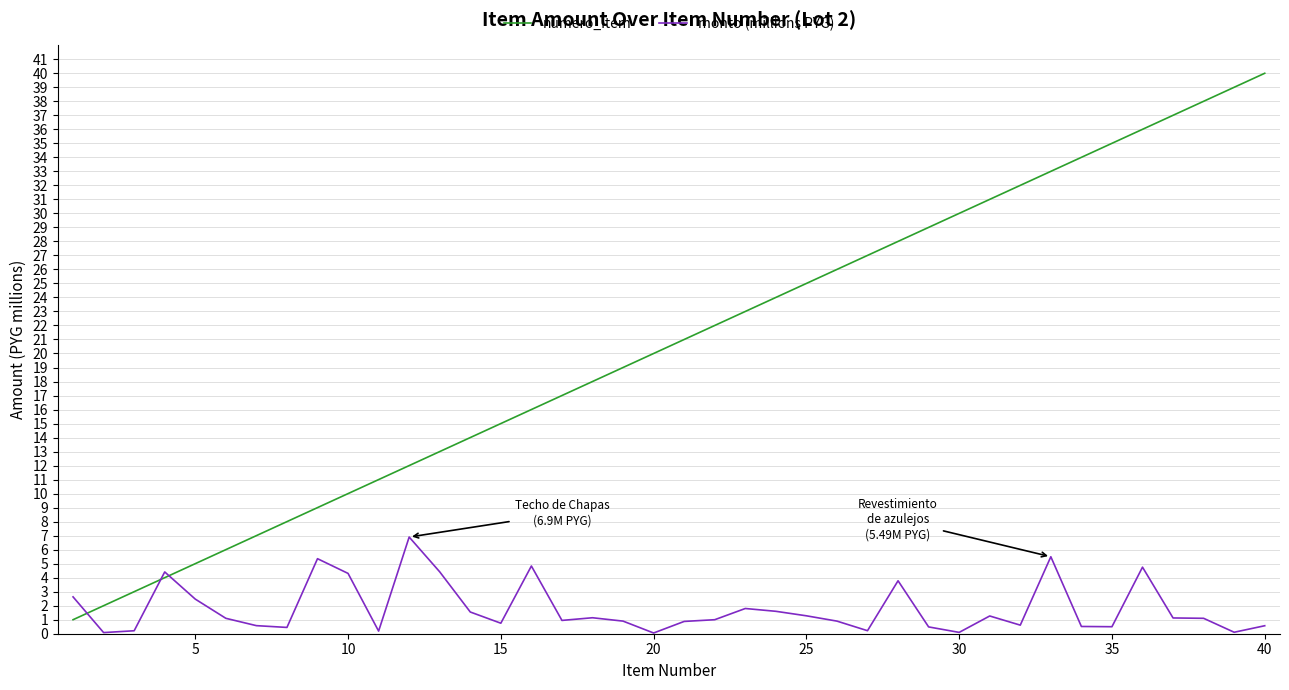

Which series has the largest total across all categories?

numero_item